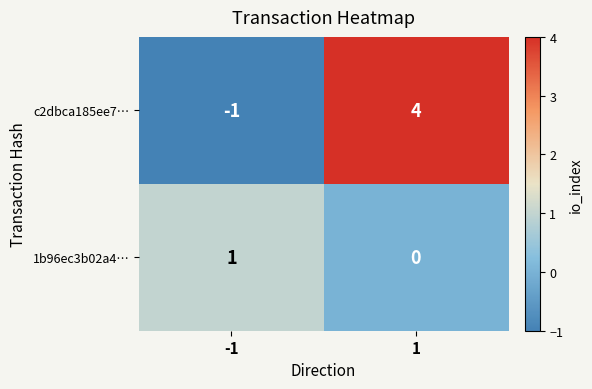

The c2dbca185ee7… series shows 6 at 1. True or false?

False